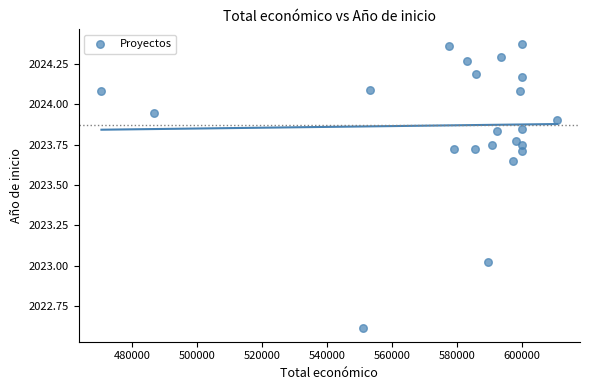

What is the range of X values (max minus min)?

140214.0